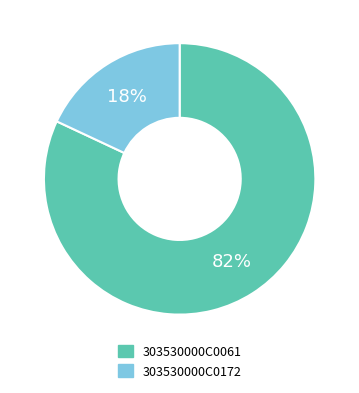

The 303530000C0172 slice represents 24% of the pie. True or false?

False